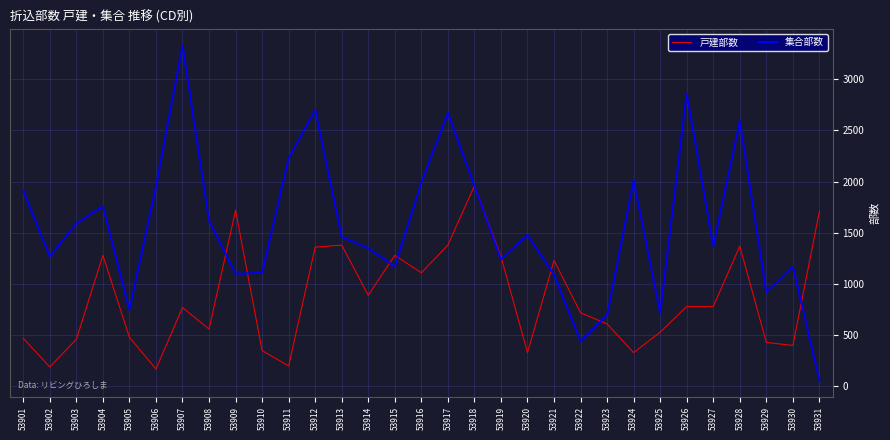

Which series has the largest range (max minus min)?

集合部数